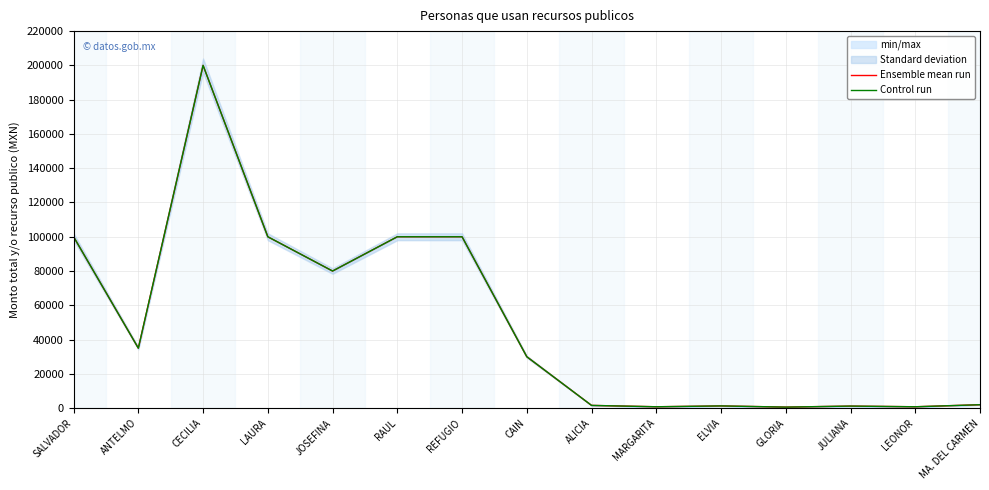

Is this an area chart (filled region under the line)?

No